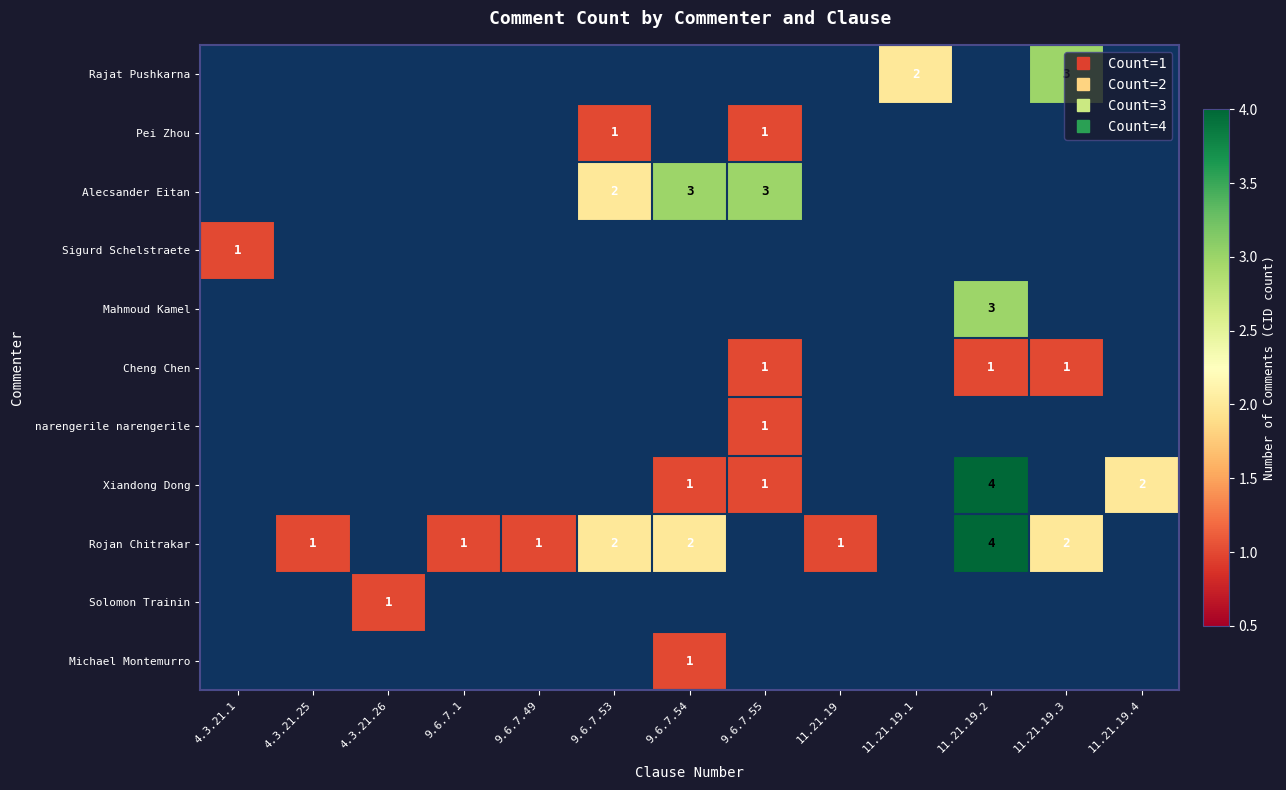

Rank the series by their maximum value, from lowest to highest.

Pei Zhou, Sigurd Schelstraete, Cheng Chen, narengerile narengerile, Solomon Trainin, Michael Montemurro, Rajat Pushkarna, Alecsander Eitan, Mahmoud Kamel, Xiandong Dong, Rojan Chitrakar